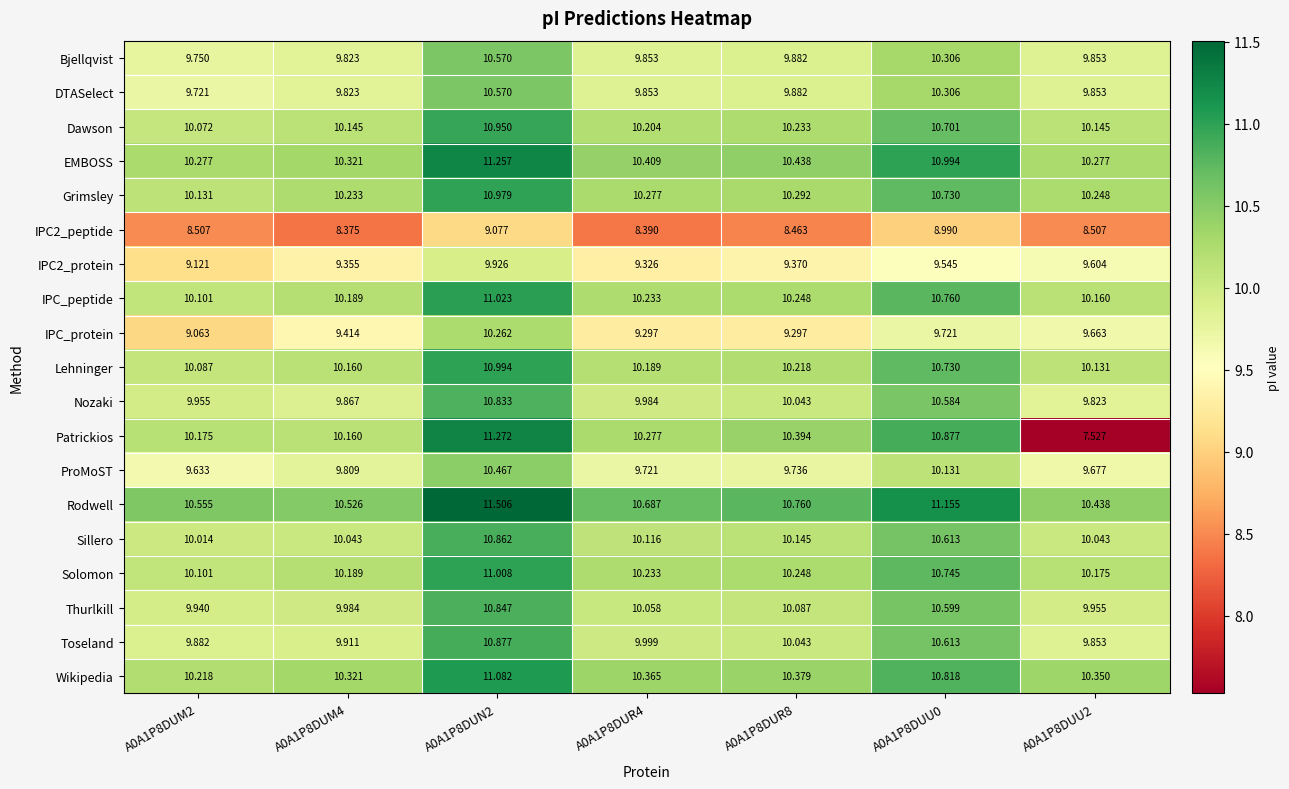

At which category is the sum across all series the highest?

A0A1P8DUN2